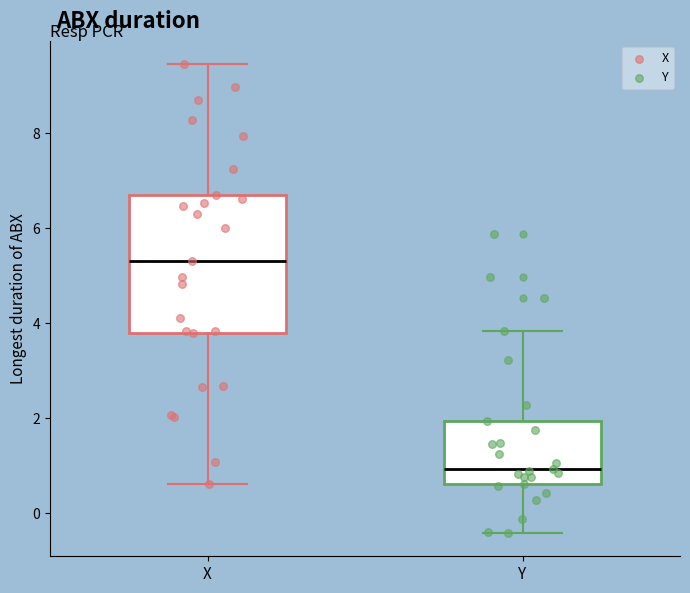

Reading left to right, read every box against the y-axis: the position of its median line, the range the box covers, and the ends of its whiskers. The values are not printed on the chart, so give them approximately, as read against the axis.

X: median 5.2, box 3.8 to 6.6, whiskers 0.6 to 9.4
Y: median 1.0, box 0.6 to 2.0, whiskers -0.4 to 3.8